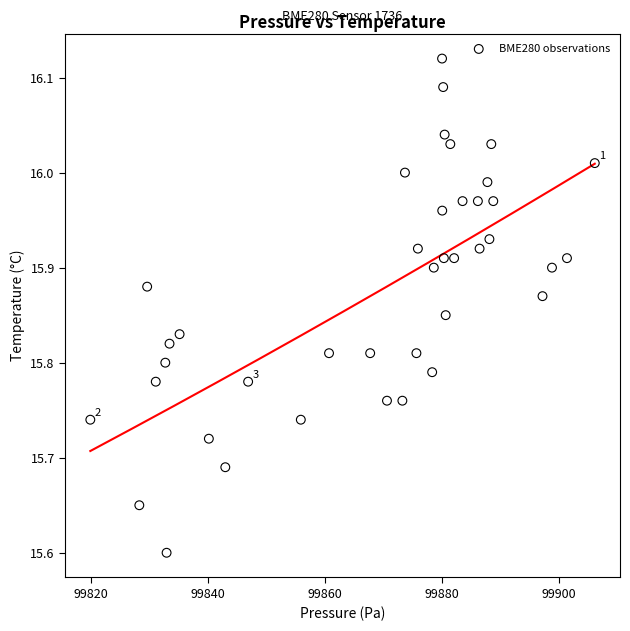

What Y value in the scatter plot is closest to 15?

15.6